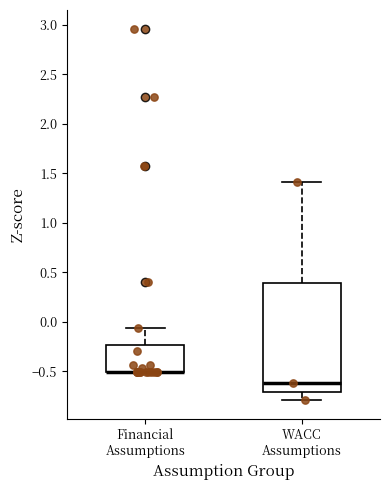

Where is the upper edge of the box for Financial Assumptions on the y-axis? The values are not printed on the chart, so give them approximately, as read against the axis.

-0.25